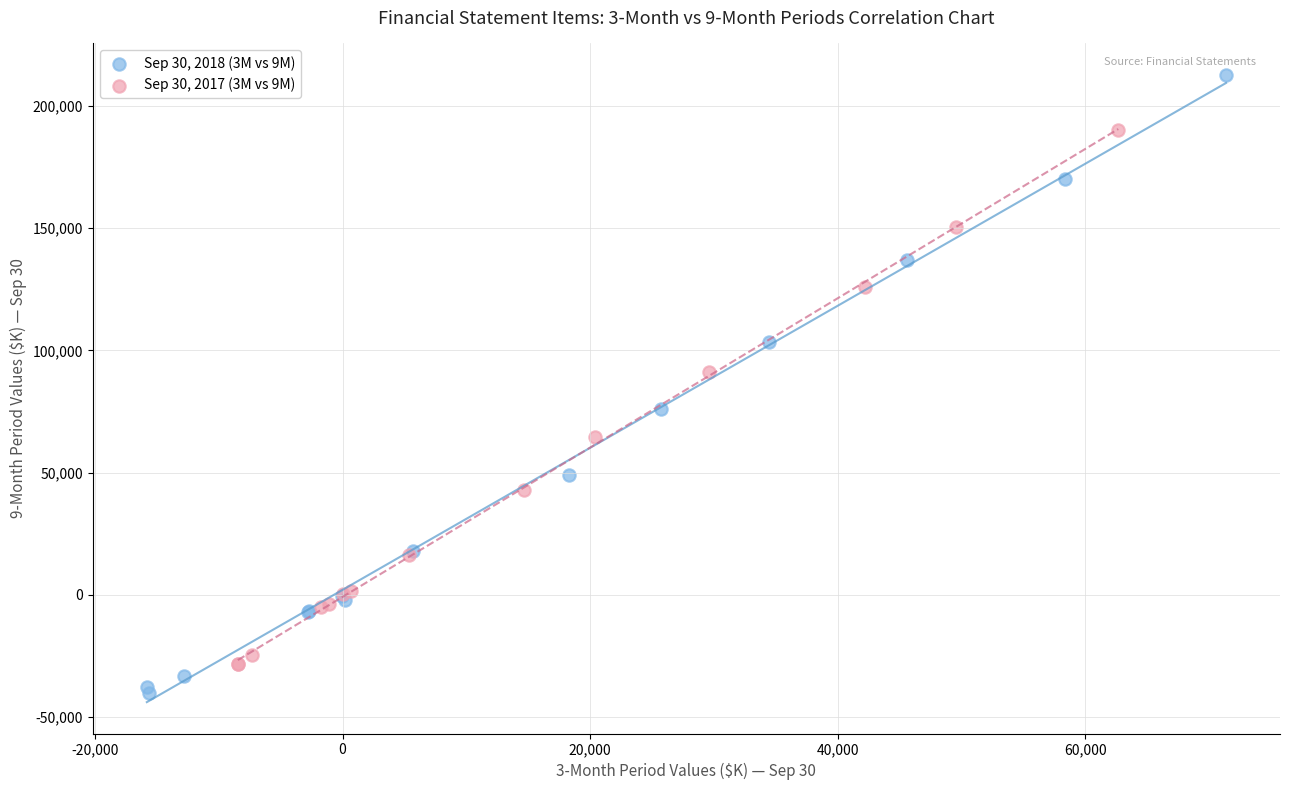

Which series has the largest Y range (max minus min)?

Sep 30, 2018 (3M vs 9M)